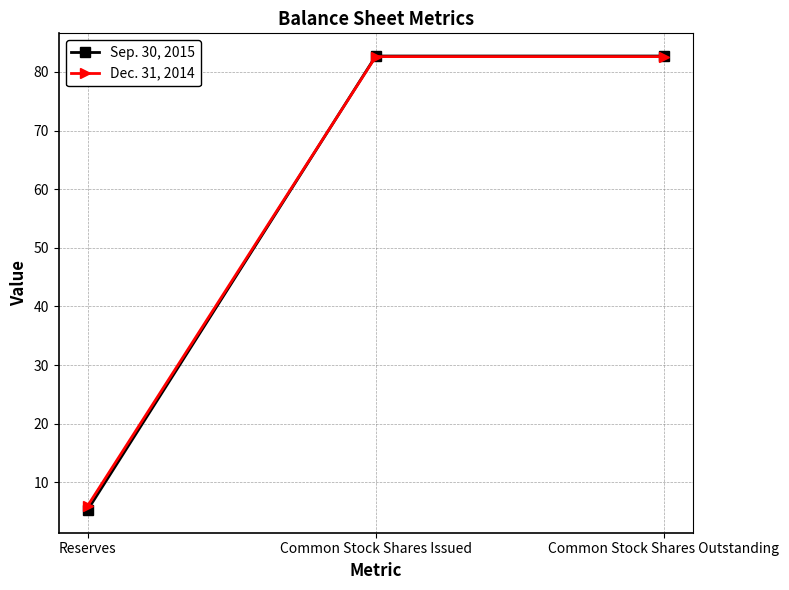

Reading left to right, transcribe all the data shown in this chart.

Sep. 30, 2015: 5.3	82.7	82.7
Dec. 31, 2014: 6.0	82.6	82.6